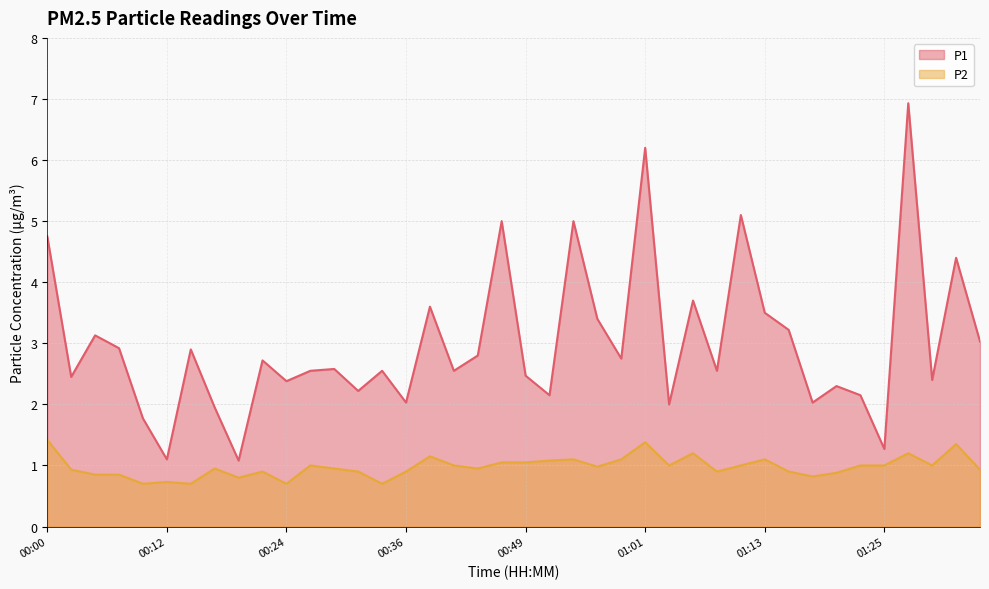

Which series has the largest total across all categories?

P1